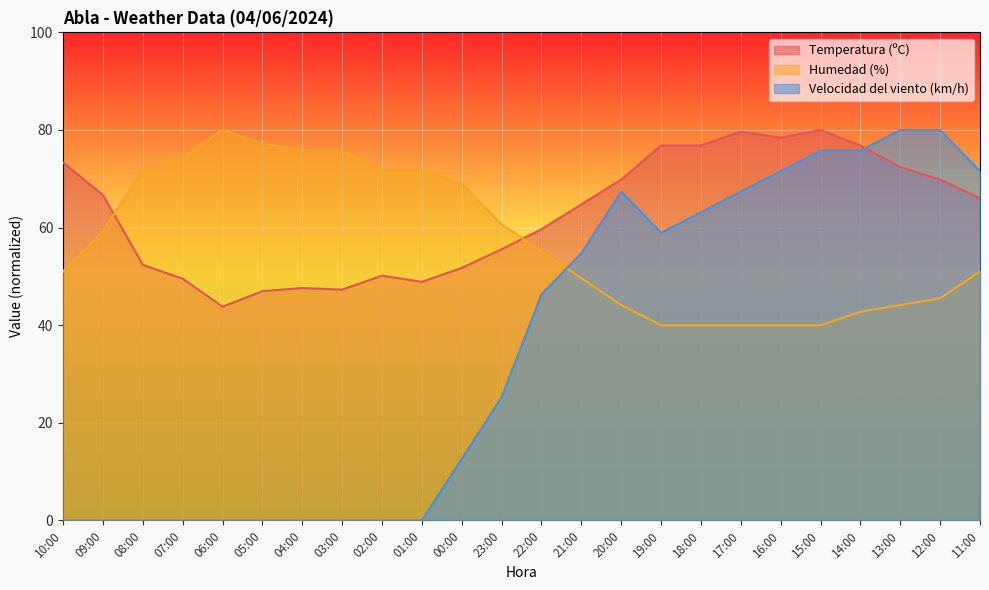

Reading left to right, extract all data points from this chart.

Temperatura (ºC): 73.3	66.7	52.4	49.5	43.8	47.0	47.6	47.3	50.2	48.9	51.7	55.6	59.7	64.8	69.8	76.8	76.8	79.7	78.4	80.0	76.8	72.4	69.8	66.0
Humedad (%): 51.0	59.3	71.7	74.5	80.0	77.2	75.9	75.9	71.7	71.7	69.0	60.7	55.2	49.7	44.1	40.0	40.0	40.0	40.0	40.0	42.8	44.1	45.5	51.0
Velocidad del viento (km/h): 0.0	0.0	0.0	0.0	0.0	0.0	0.0	0.0	0.0	0.0	12.6	25.3	46.3	54.7	67.4	58.9	63.2	67.4	71.6	75.8	75.8	80.0	80.0	71.6